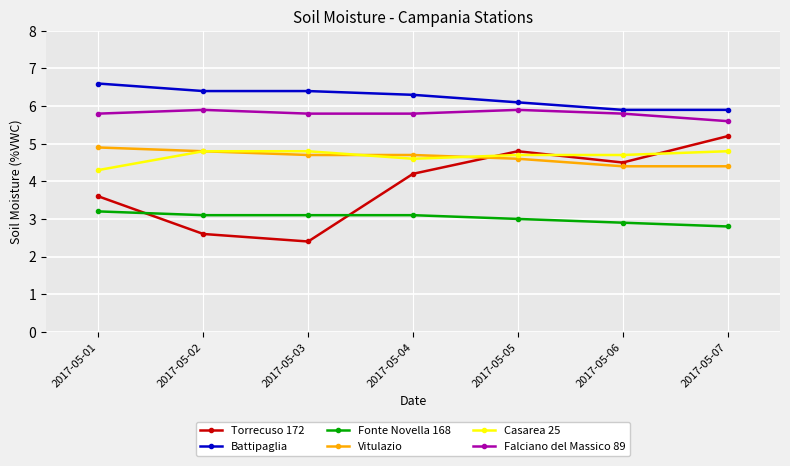

Where does the Fonte Novella 168 series first go above 3?

2017-05-01